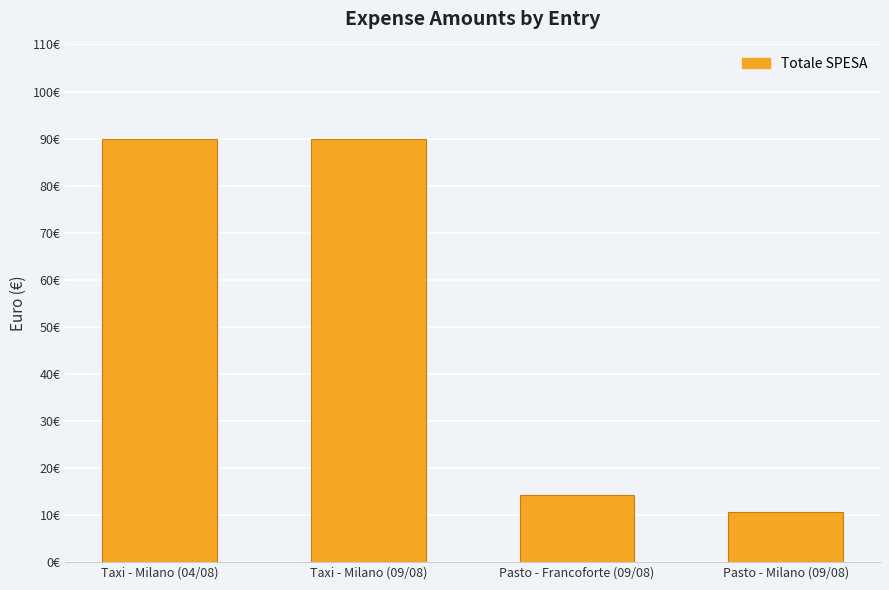

Are the bars horizontal?

No